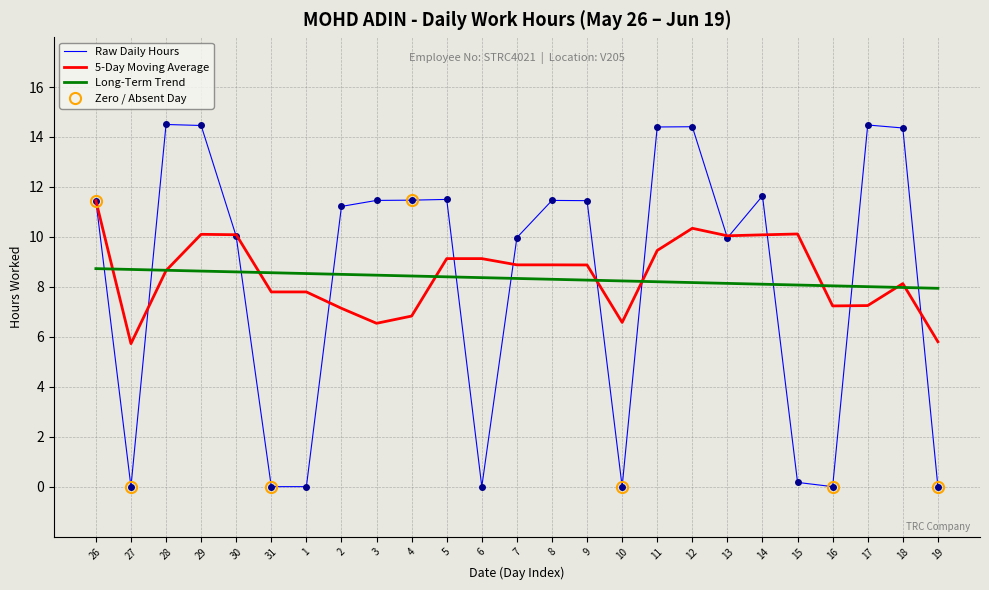

The value at 29 is 14.5. True or false?

True